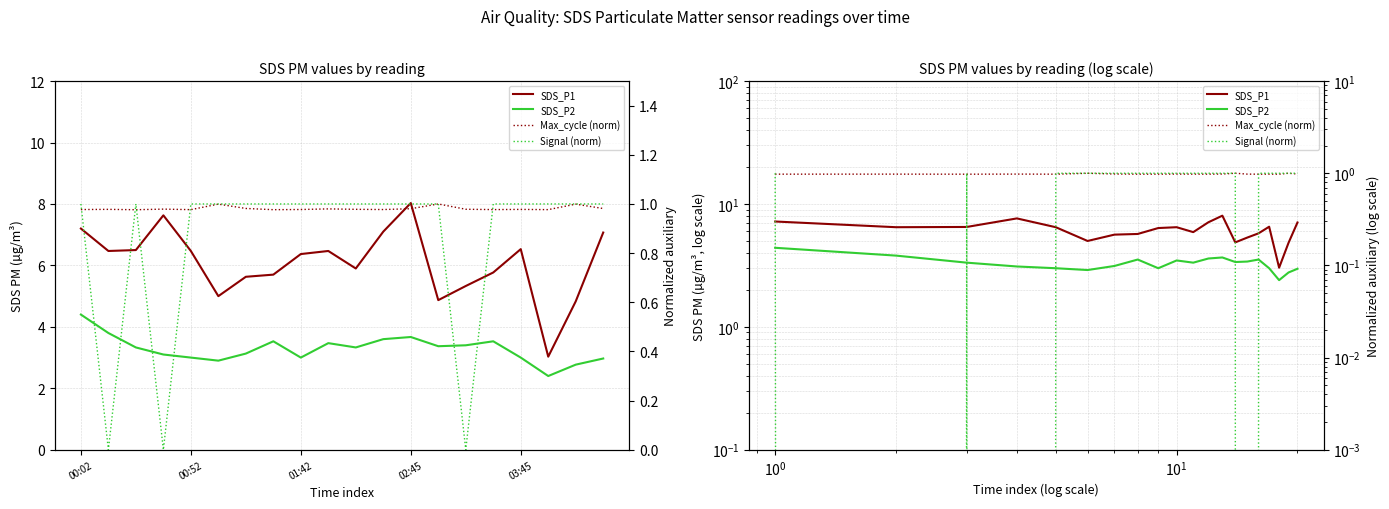

Does the chart have visible grid lines?

Yes